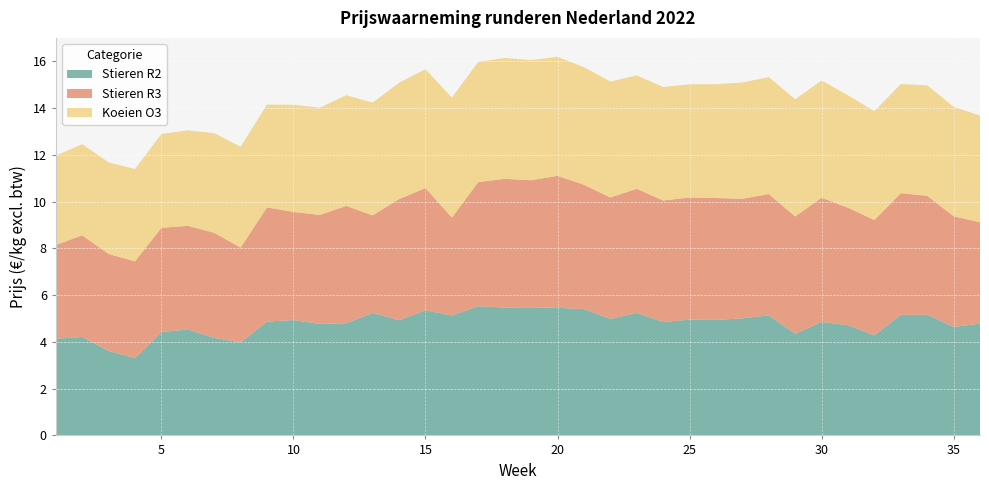

Reading right to left, what are all the values shown in this chart?

Stieren R2: 36=4.8	35=4.6	34=5.2	33=5.2	32=4.3	31=4.7	30=4.9	29=4.3	28=5.1	27=5.0	26=4.9	25=5.0	24=4.9	23=5.2	22=5.0	21=5.4	20=5.5	19=5.5	18=5.5	17=5.5	16=5.1	15=5.4	14=4.9	13=5.2	12=4.8	11=4.8	10=4.9	9=4.9	8=4.0	7=4.2	6=4.5	5=4.4	4=3.3	3=3.6	2=4.2	1=4.1
Stieren R3: 36=4.3	35=4.7	34=5.1	33=5.2	32=4.9	31=5.0	30=5.3	29=5.0	28=5.2	27=5.1	26=5.2	25=5.2	24=5.2	23=5.3	22=5.2	21=5.3	20=5.6	19=5.4	18=5.5	17=5.3	16=4.2	15=5.2	14=5.2	13=4.2	12=5.0	11=4.7	10=4.6	9=4.9	8=4.1	7=4.5	6=4.4	5=4.5	4=4.1	3=4.2	2=4.3	1=4.0
Koeien O3: 36=4.6	35=4.7	34=4.7	33=4.7	32=4.7	31=4.8	30=5.0	29=5.0	28=5.0	27=5.0	26=4.9	25=4.8	24=4.9	23=4.9	22=5.0	21=5.0	20=5.1	19=5.1	18=5.2	17=5.1	16=5.1	15=5.1	14=5.0	13=4.8	12=4.7	11=4.6	10=4.6	9=4.4	8=4.3	7=4.3	6=4.1	5=4.0	4=3.9	3=3.9	2=3.9	1=3.8